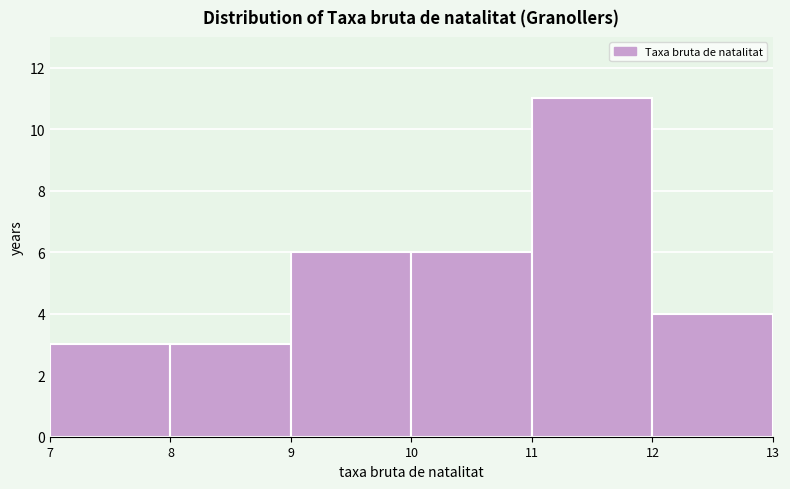

Reading left to right, list every bar in this chart as the range it spans on the x-axis followed by its height. The values are not printed on the chart, so give them approximately, as read against the axis.

7 to 8: 3
8 to 9: 3
9 to 10: 6
10 to 11: 6
11 to 12: 11
12 to 13: 4